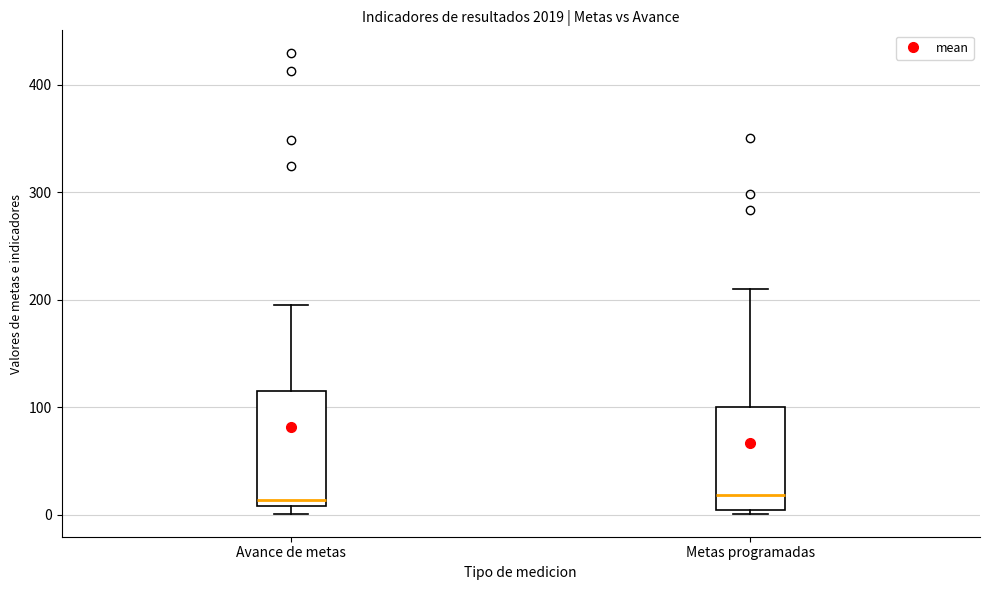

Reading left to right, transcribe this box plot: for each box, give where its median line is, the range the box spans, and where its two whiskers end, as read against the y-axis. The values are not printed on the chart, so give them approximately, as read against the axis.

Avance de metas: median 10 (just above the box's lower edge), box 10 to 120, whiskers 0 to 200
Metas programadas: median 20, box 0 to 100, whiskers 0 to 210